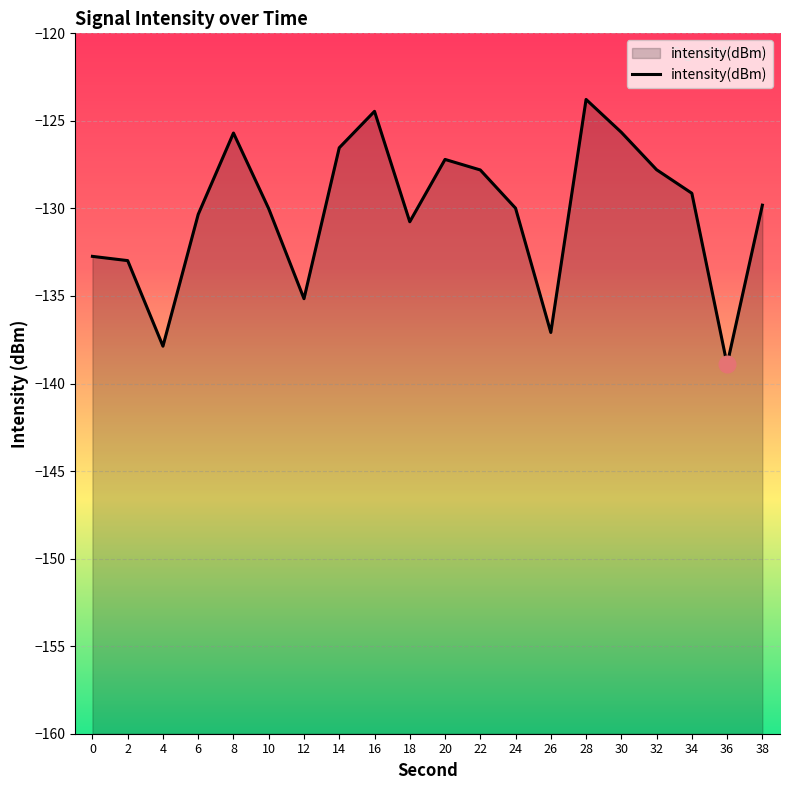

How many values are below -129?

12